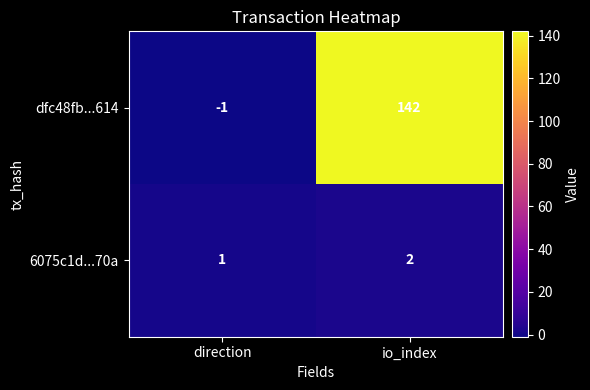

True or false: 6075c1d...70a has a value of 1 at direction.

True